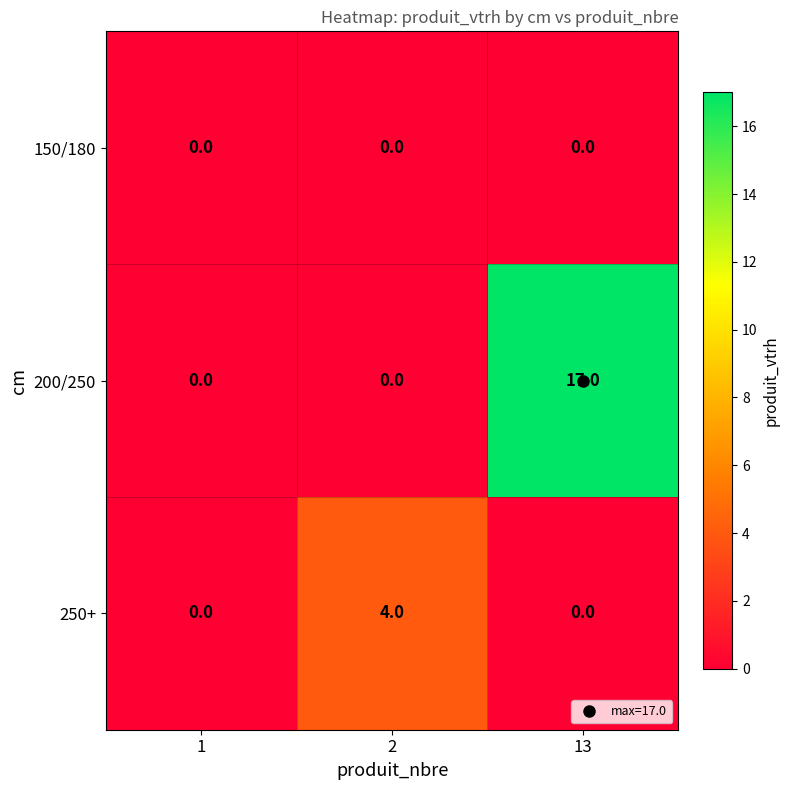

The value of 250+ at 13 is 0. True or false?

True